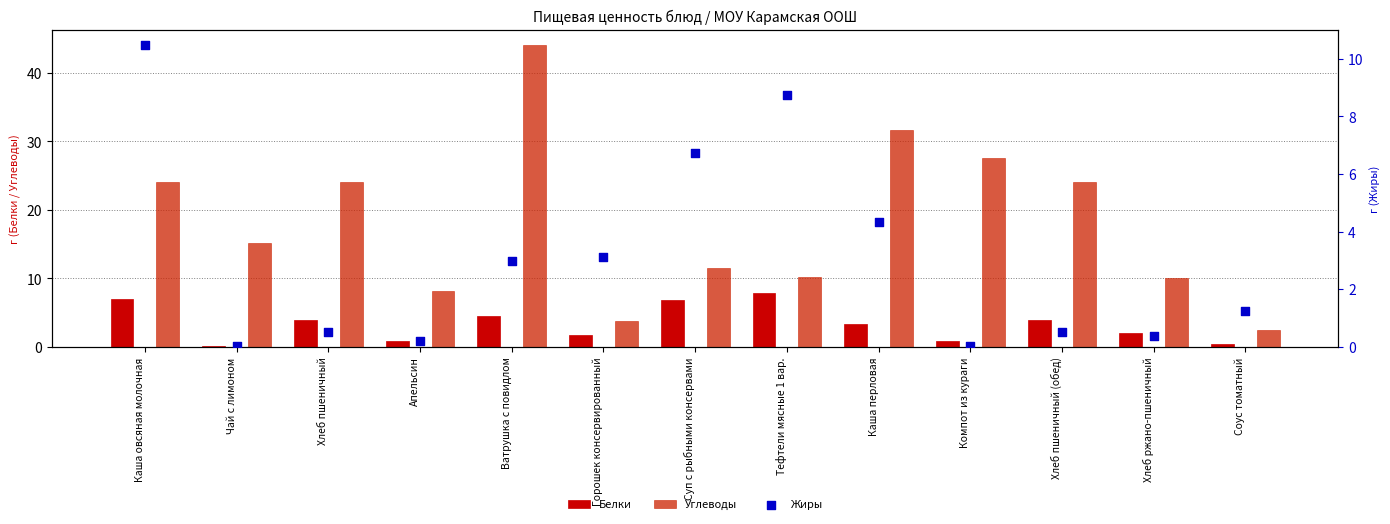

Which series has the largest total across all categories?

Углеводы